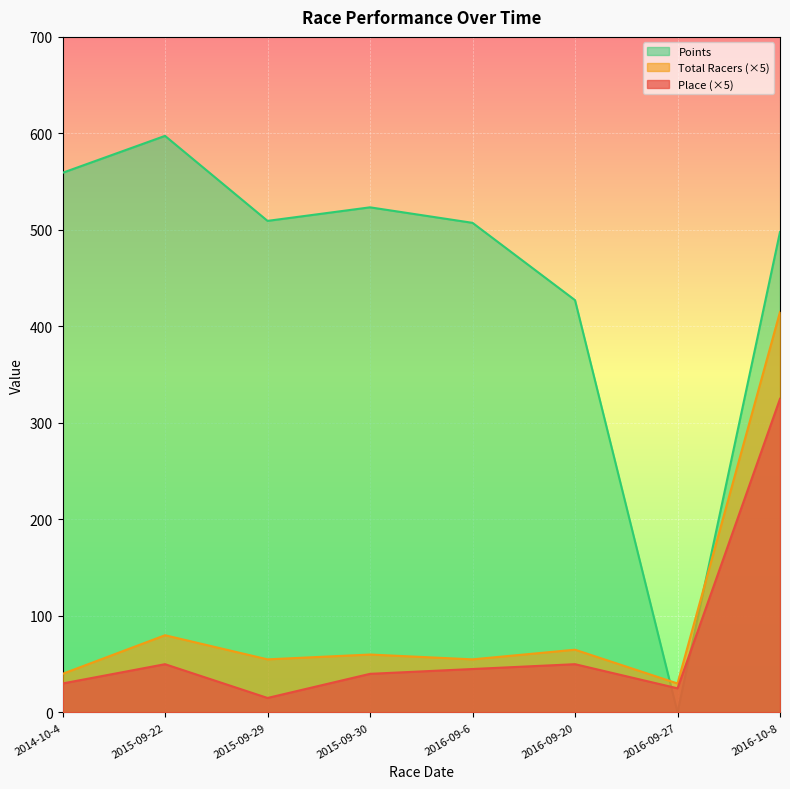

What is the difference between the second highest and second lowest values in the Points series?

131.9